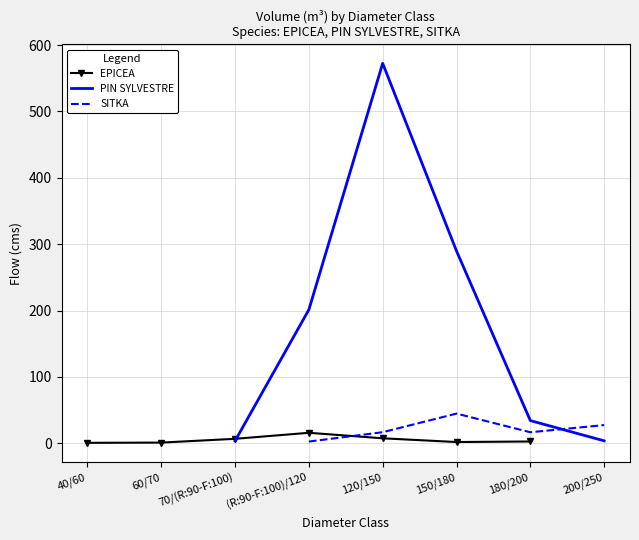

At how many categories does at least one series exceed 273?

2